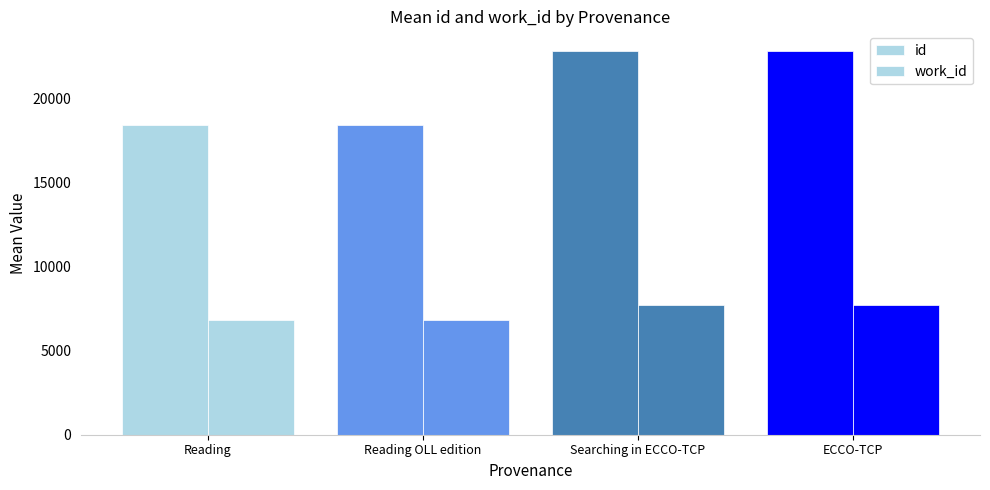

Are the bars grouped side by side (vs. stacked)?

Yes